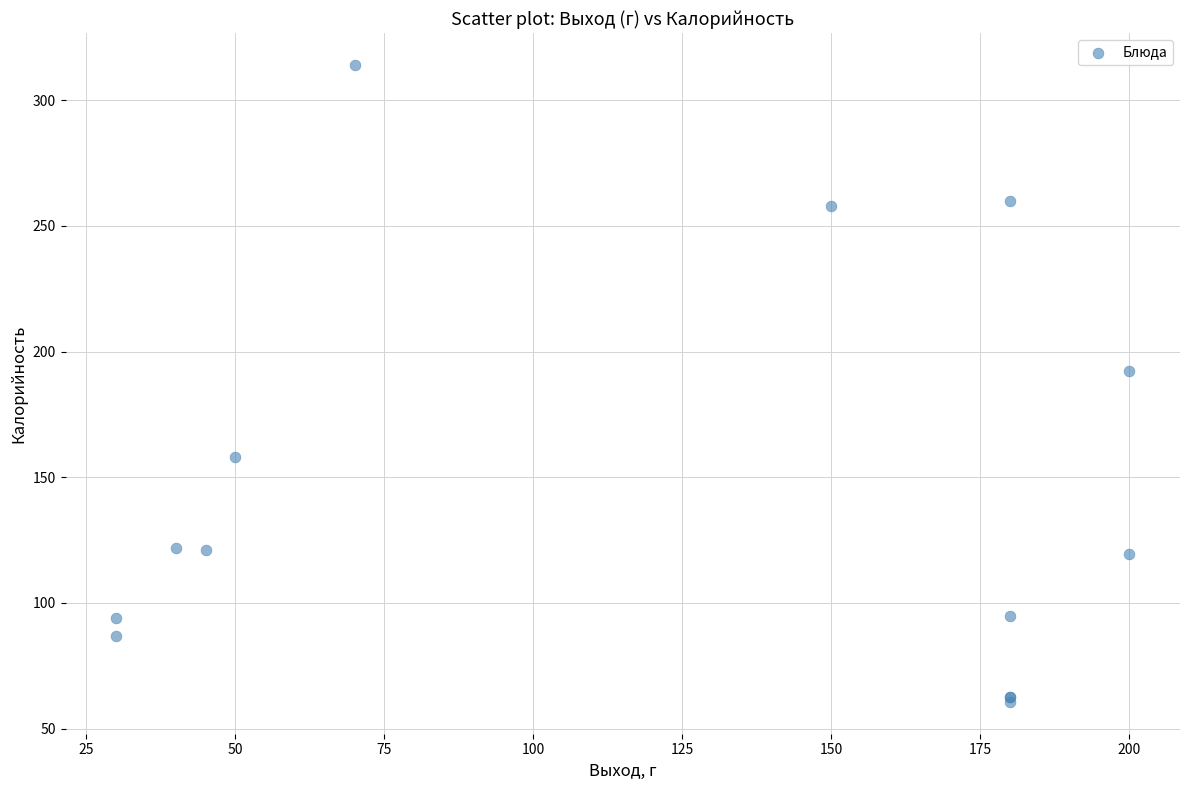

What Y value in the scatter plot is closest to 187?

192.3